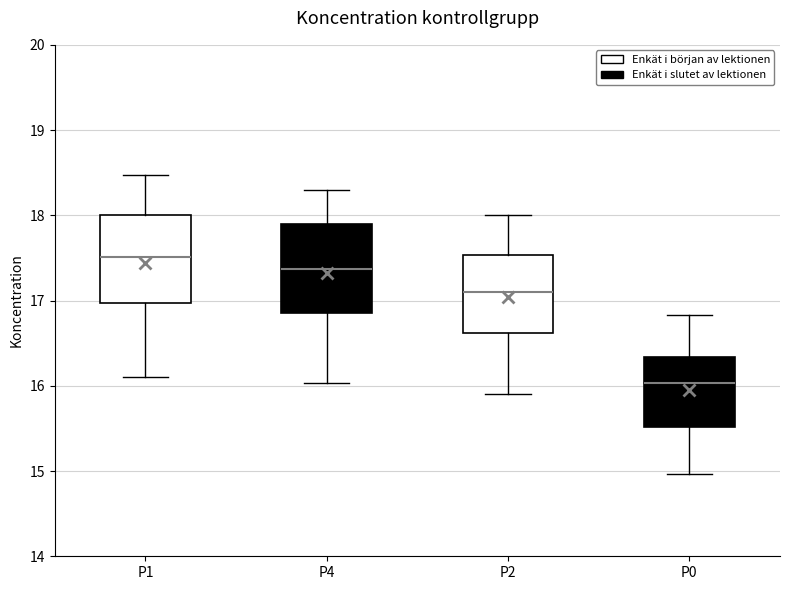

Where is the lower edge of the box for P1 on the y-axis? The values are not printed on the chart, so give them approximately, as read against the axis.

17.0